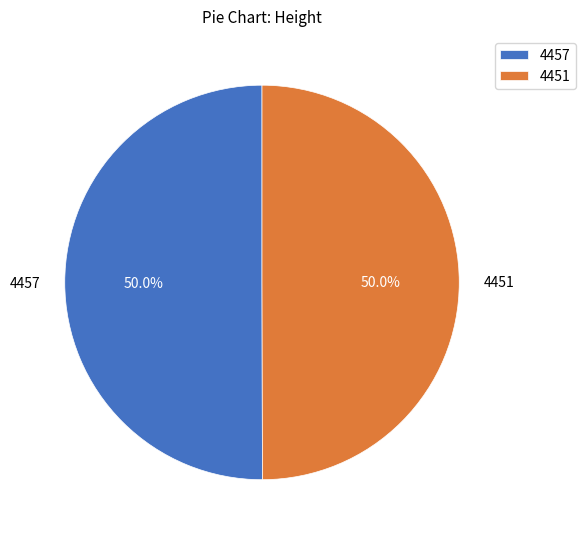

Do 4457 and 4451 together represent more than half of the pie?

Yes